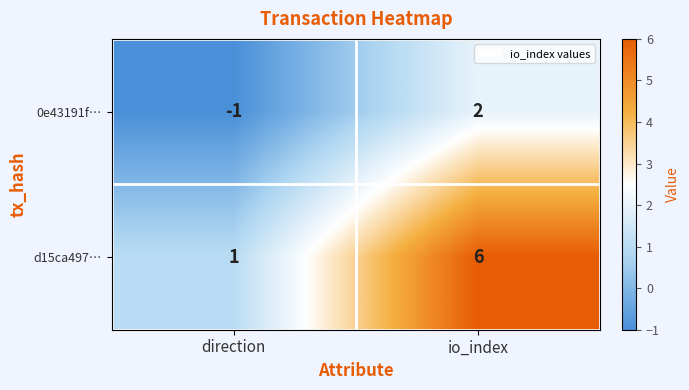

What is the difference between the maximum and minimum values in the d15ca497… series?

5